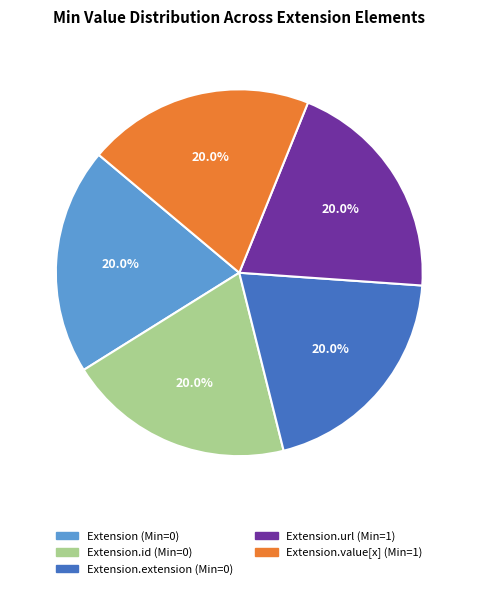

To the nearest percent, what is the average slice percentage?

20%